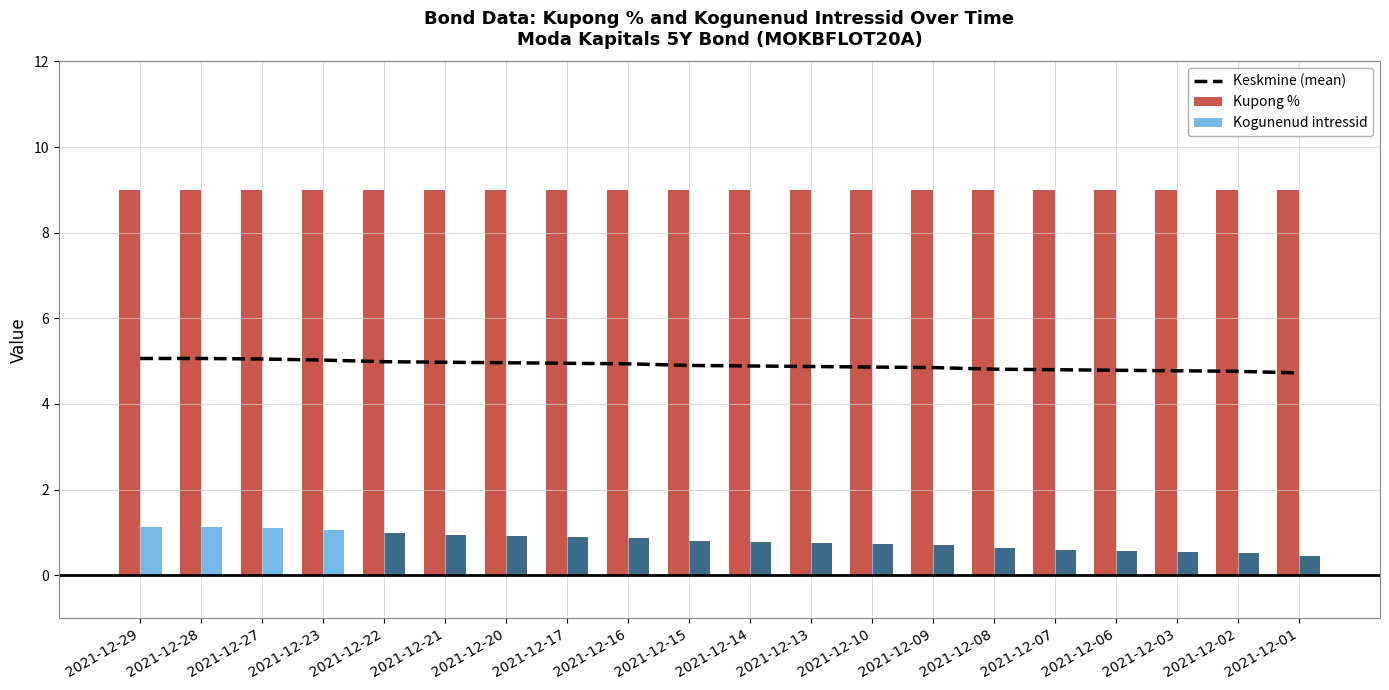

At which label does Kupong % reach its peak?

2021-12-29